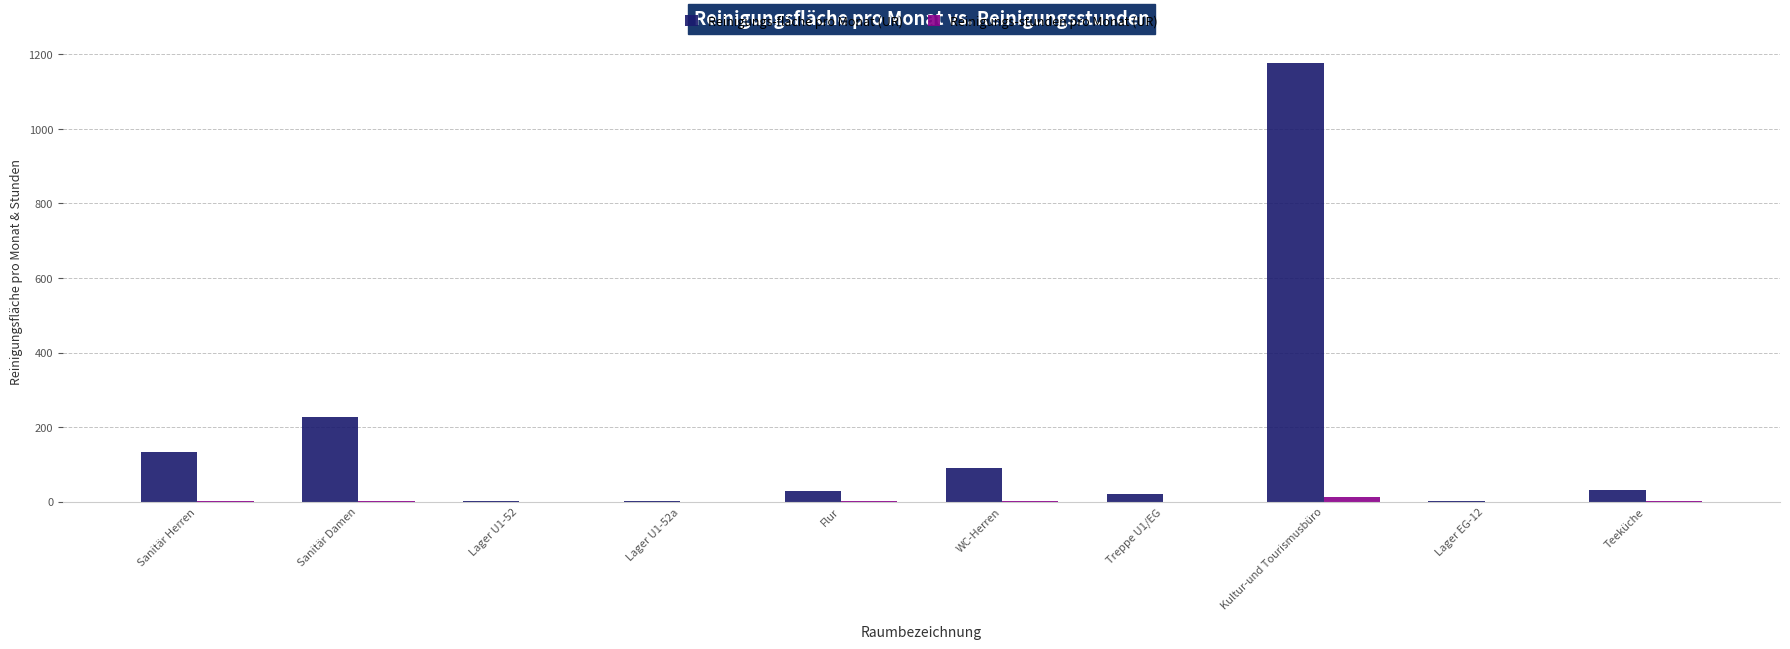

The Reinigungs-fläche pro Monat (UR) series shows 30.7 at Teeküche. True or false?

True